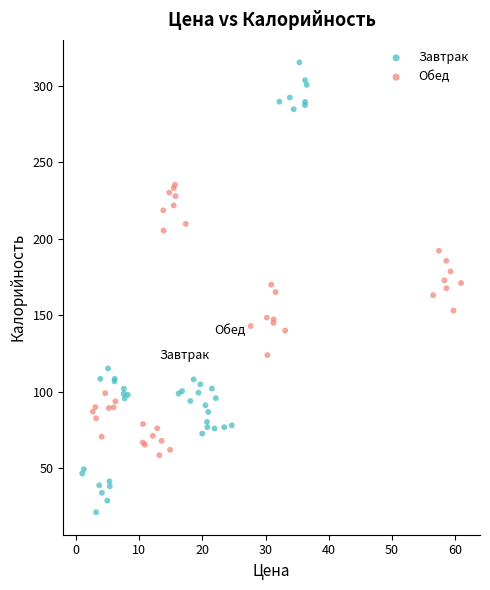

Which series has the widest spread of Y values?

Завтрак